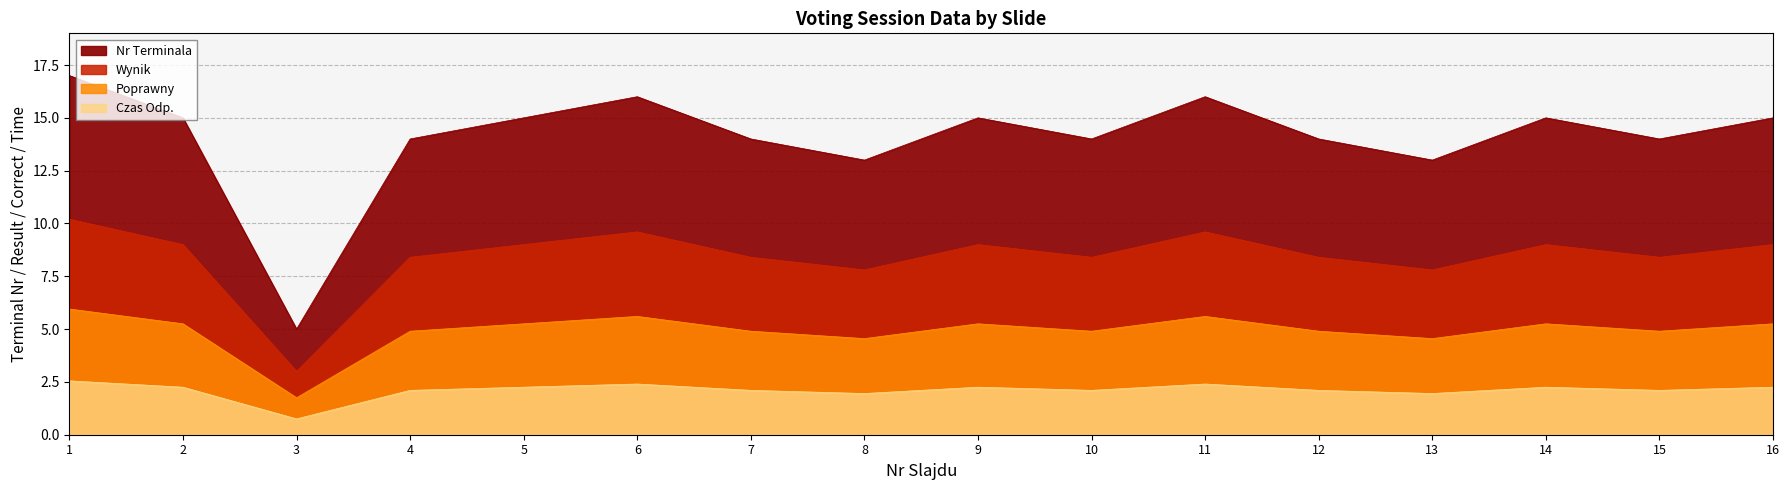

At which label does Czas Odp. reach its peak?

1